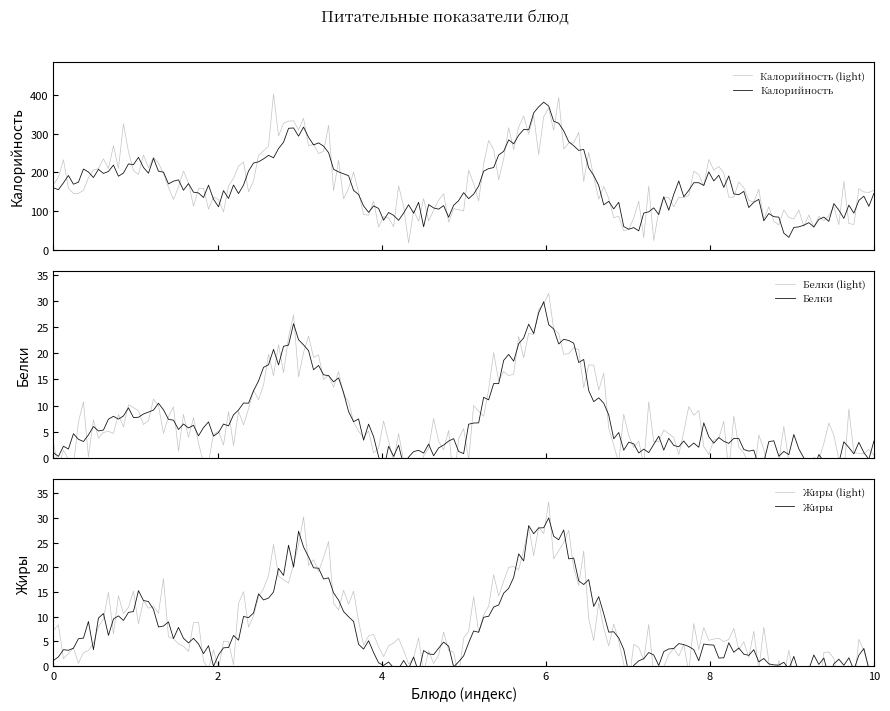

What are all the series names shown in the legend?

Калорийность, Белки, Жиры